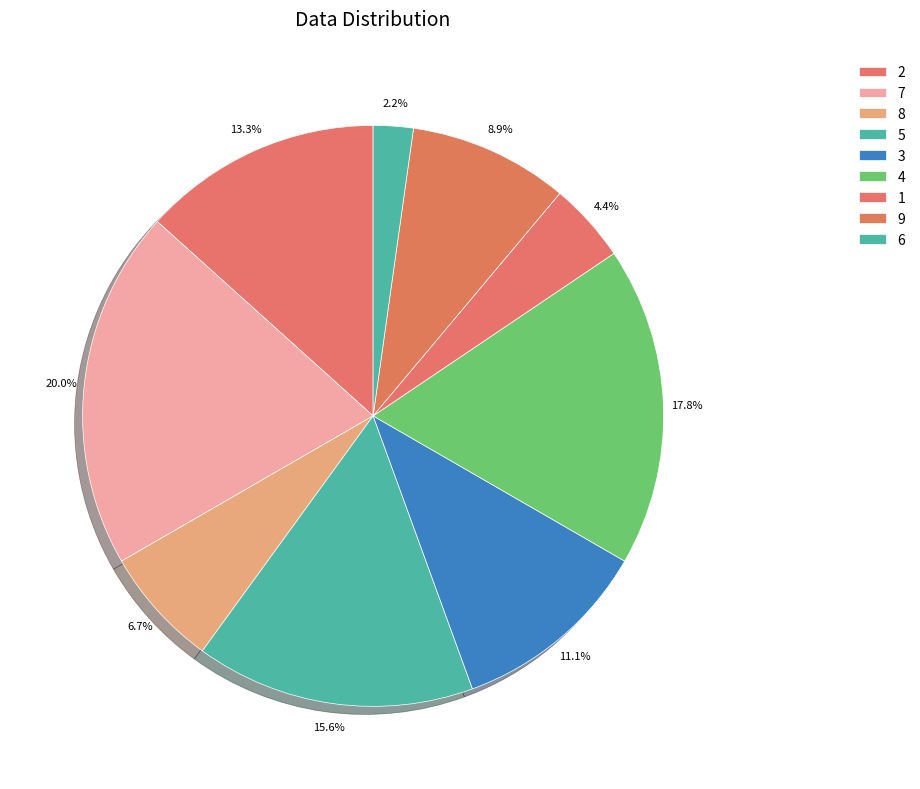

What is the smallest slice in the pie chart?

6